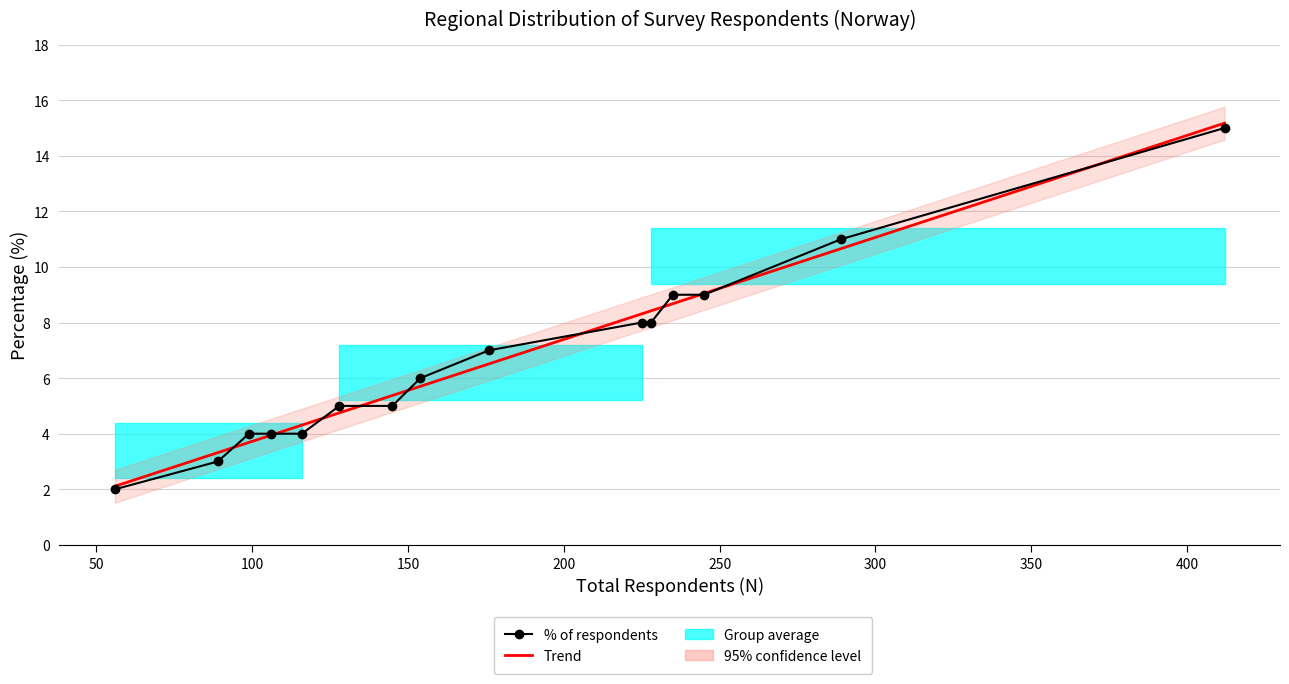

Is this an area chart (filled region under the line)?

No